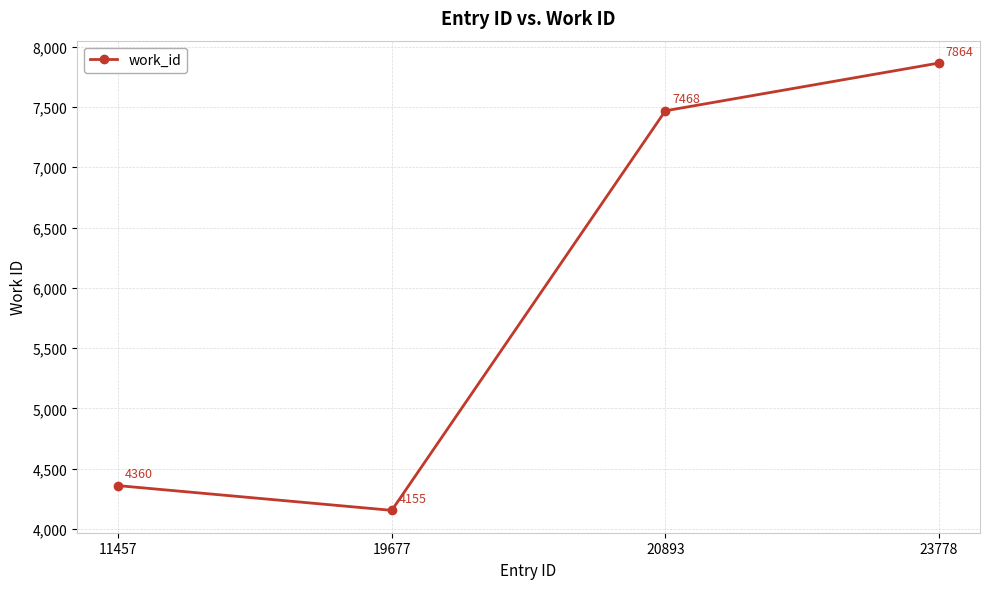

Reading right to left, list all the values displayed in this chart.

23778=7864	20893=7468	19677=4155	11457=4360